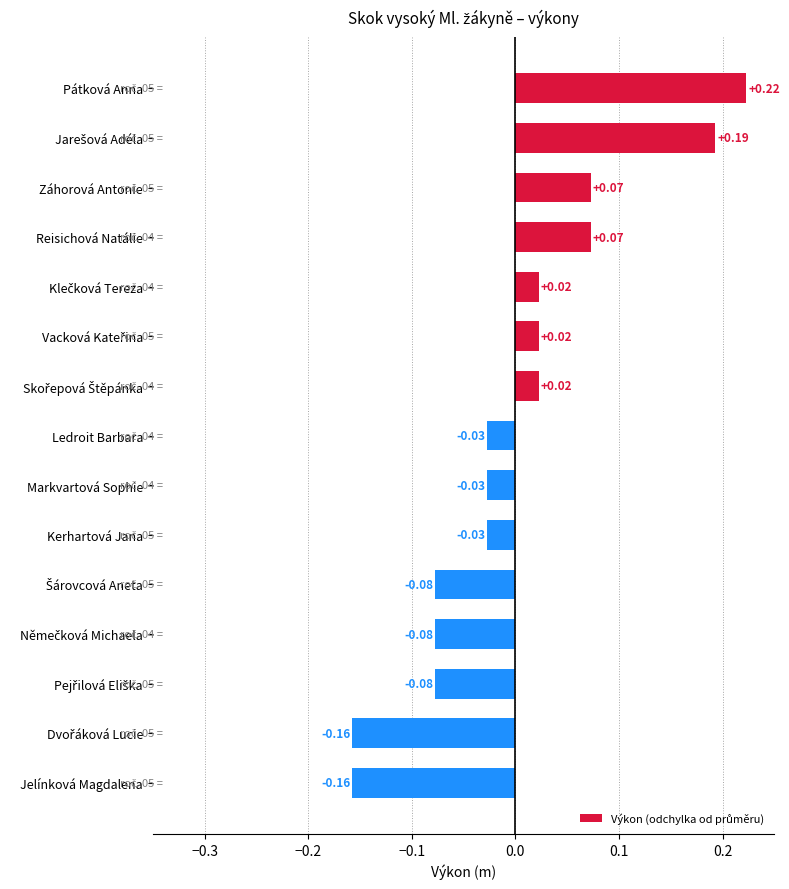

What is the difference between the maximum and second lowest values?

0.4